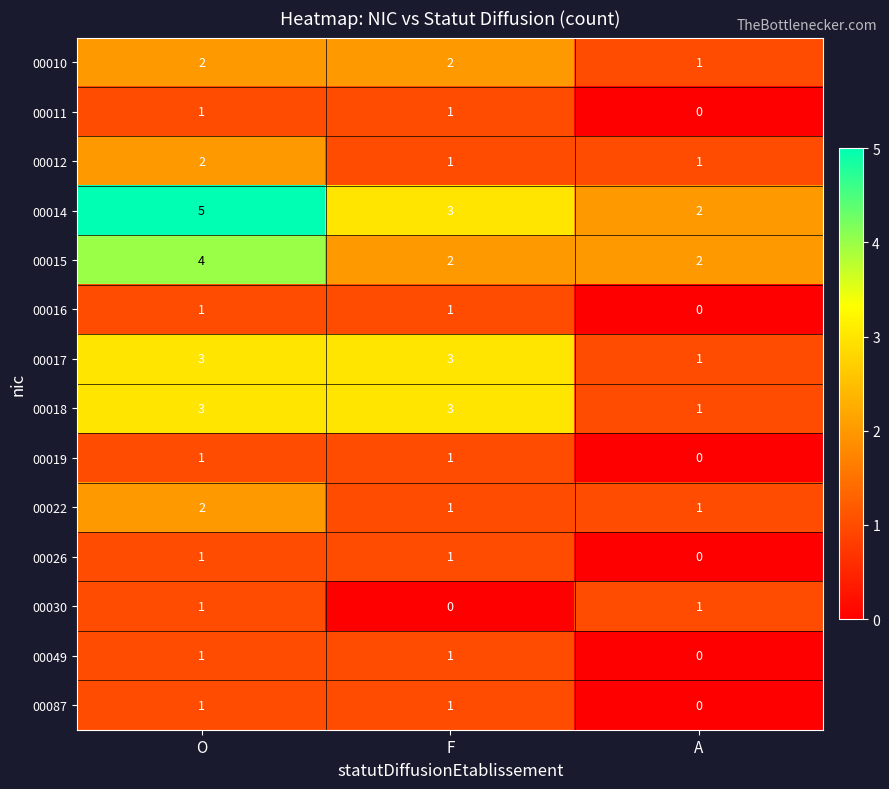

How many 00010 values are between 1 and 2?

3